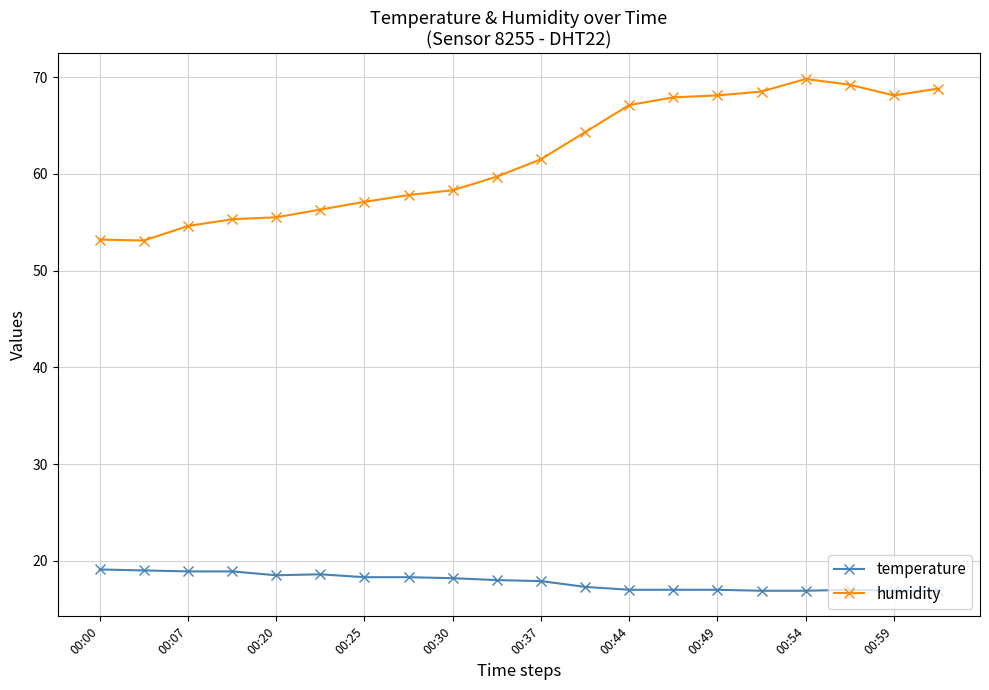

What is the sum of all humidity values?

1234.2